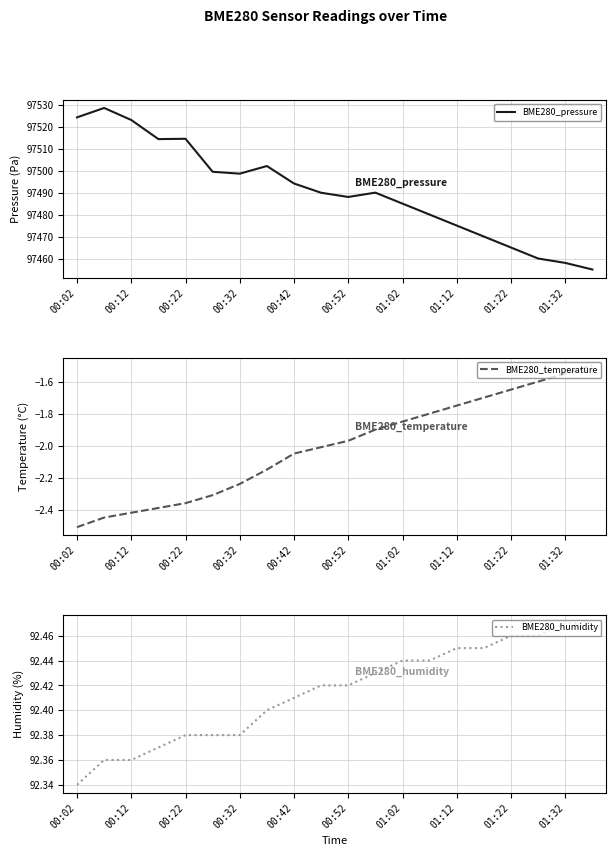

The value of BME280_pressure at 00:22 is 52580.8. True or false?

False